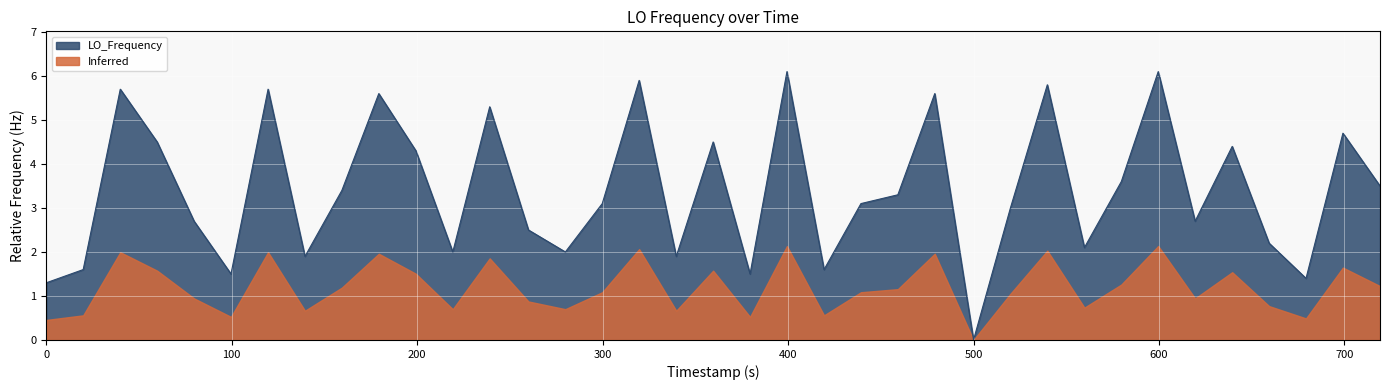

What is the greatest value displayed?

6.1